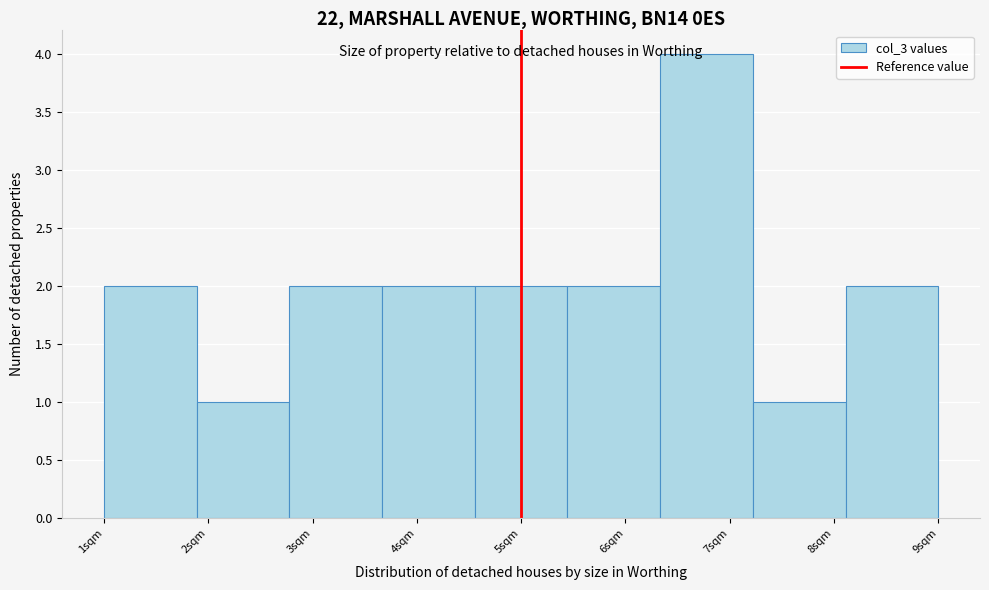

How tall is the bar that spans 7.2 to 8.1 on the x-axis? Neither the bar edges nor the heights are printed on the chart, so give them approximately, as read against the axes.

1